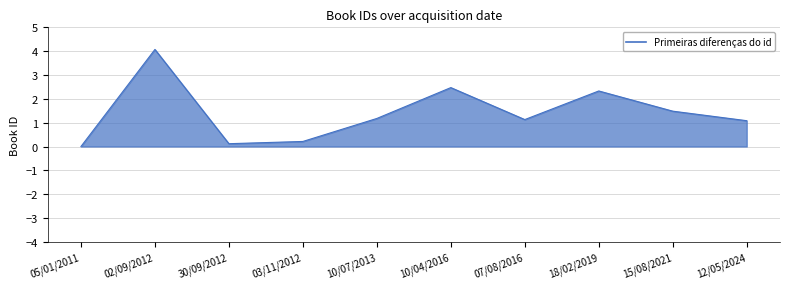

What is the change in value from 07/08/2016 to 15/08/2021?

+0.4